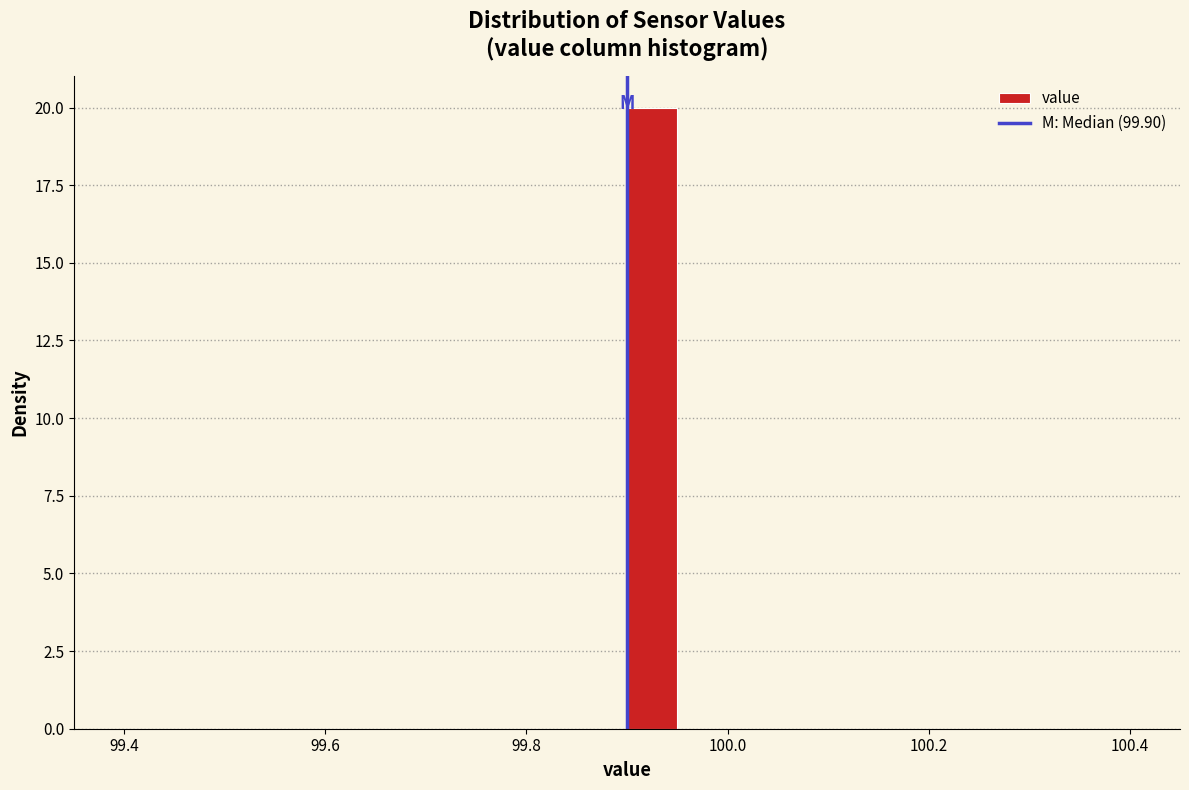

Around what value on the x-axis is the tallest bar? Give the approximate position of its centre, as read against the axis.

99.92